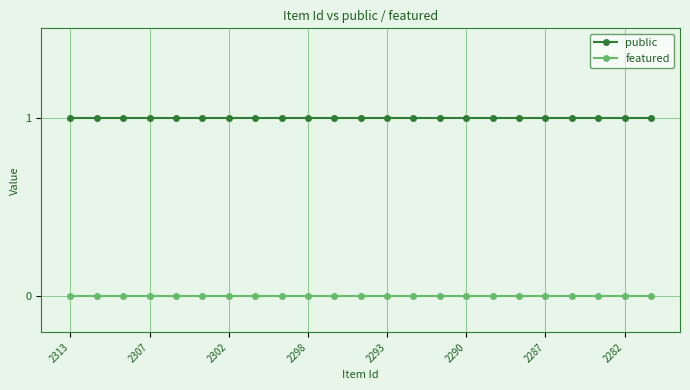

True or false: public and featured intersect in this chart.

False